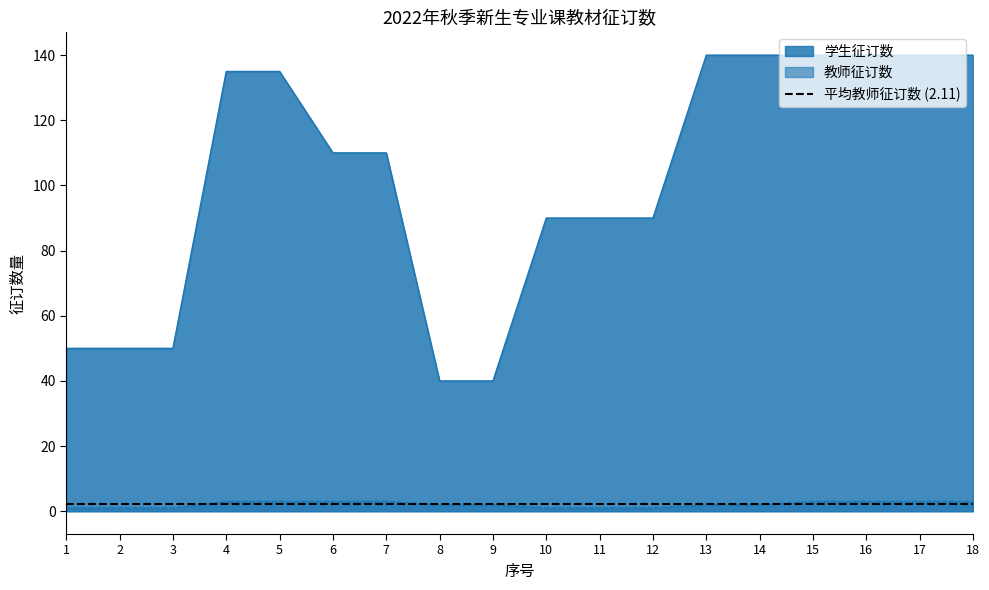

What is the maximum value shown in the chart?

140